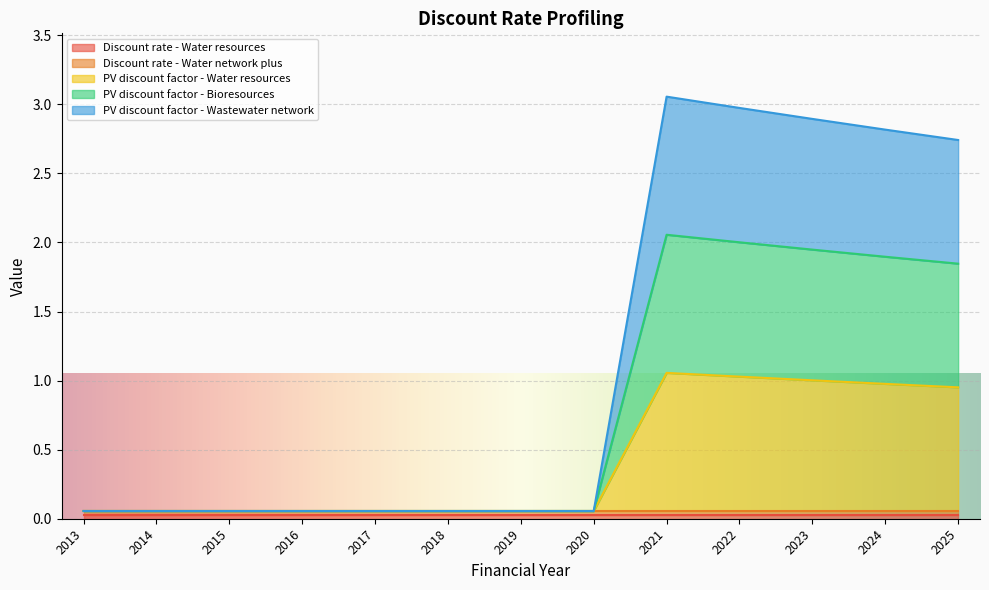

Which series has the largest total across all categories?

PV discount factor - Bioresources